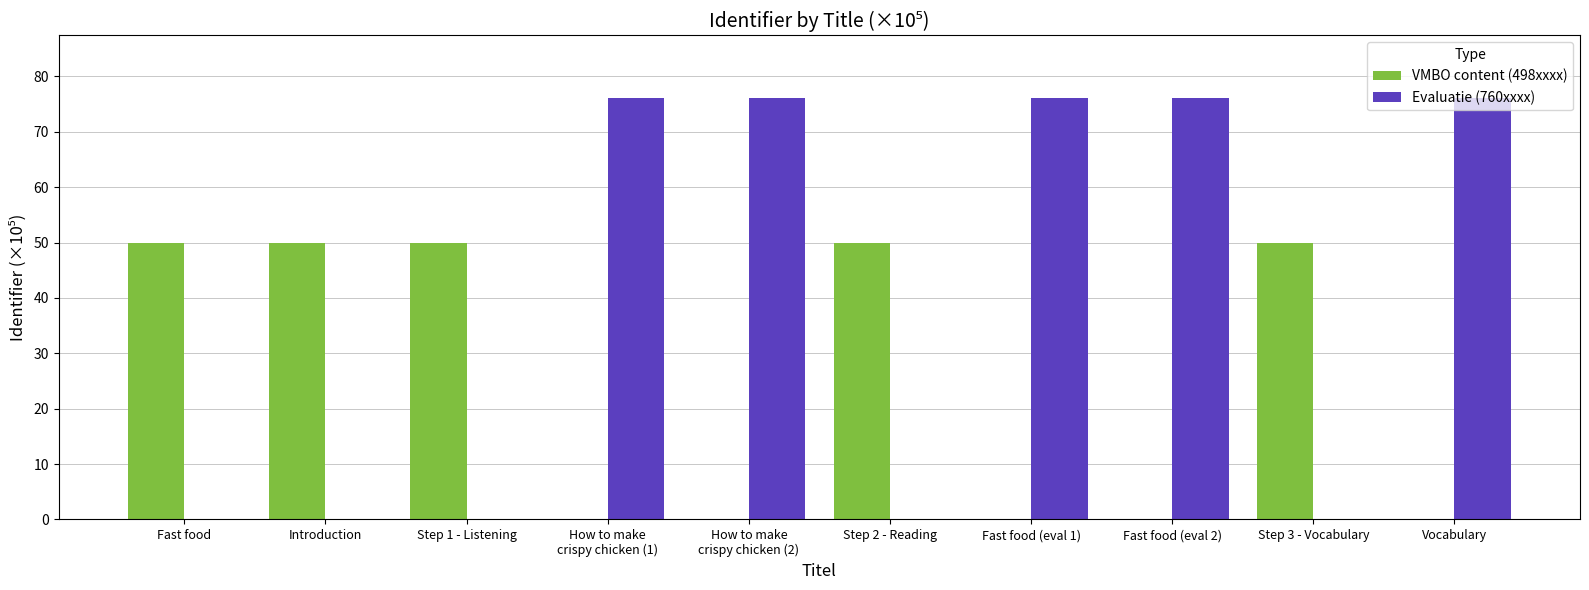

True or false: Evaluatie (760xxxx) has a value of 0.0 at Fast food.

True